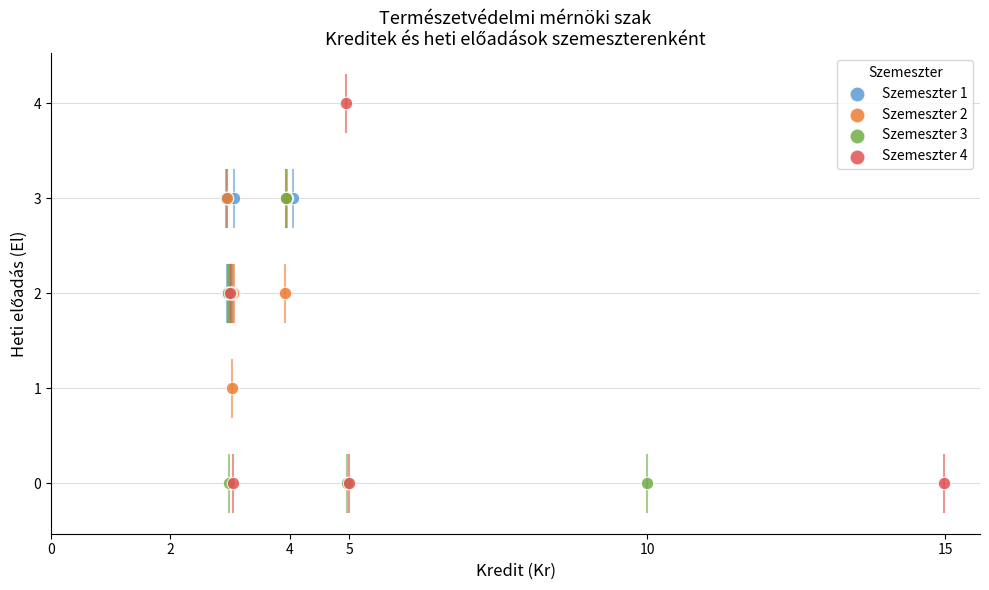

Which series contains the highest Y value?

Szemeszter 4